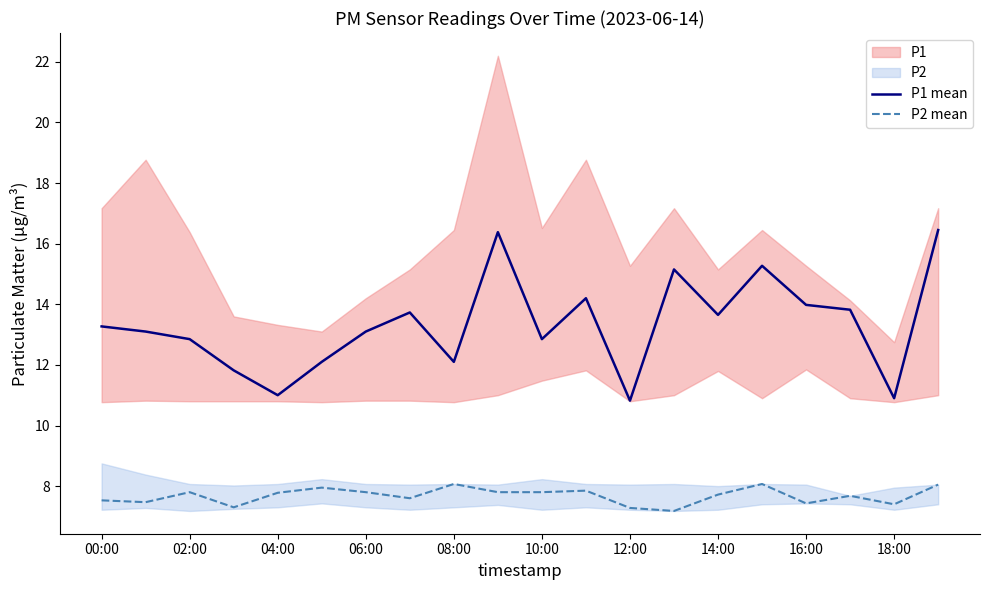

True or false: P2 mean has a value of 7.8 at 10:00.

True